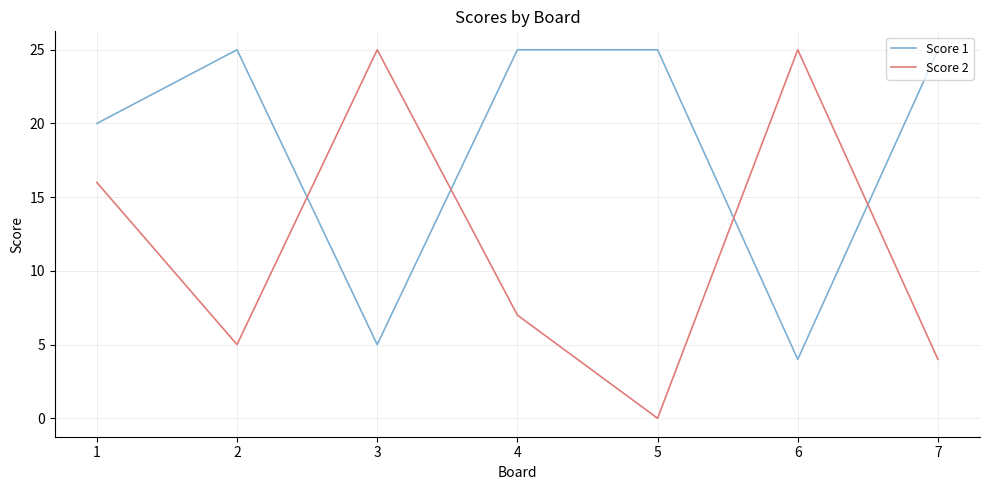

Reading left to right, list all the values displayed in this chart.

Score 1: 20	25	5	25	25	4	25
Score 2: 16	5	25	7	0	25	4